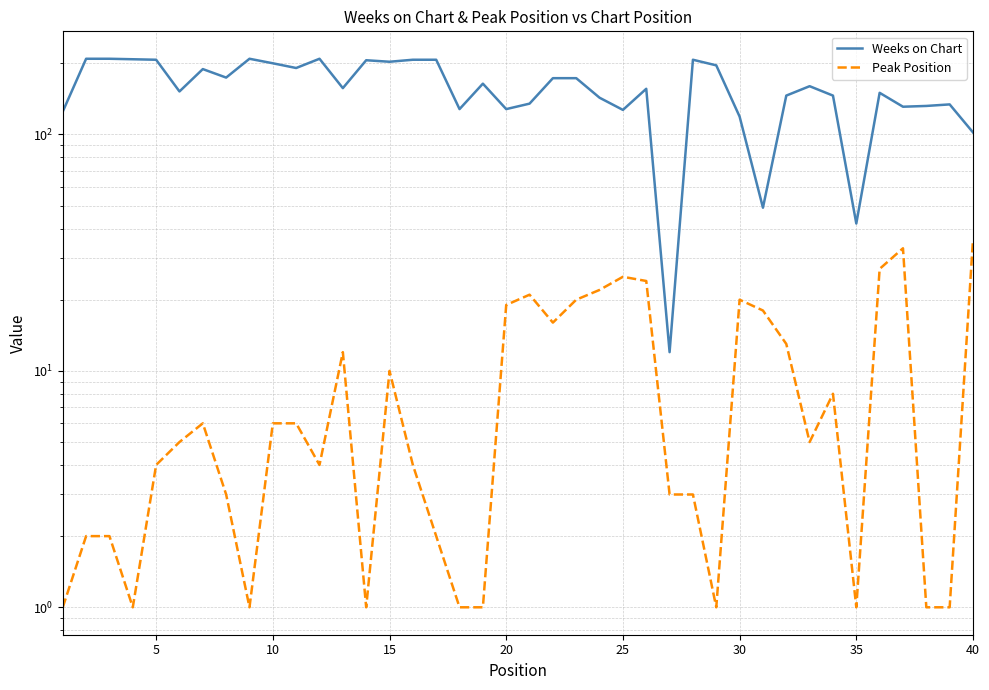

At how many categories does at least one series exceed 125?

34